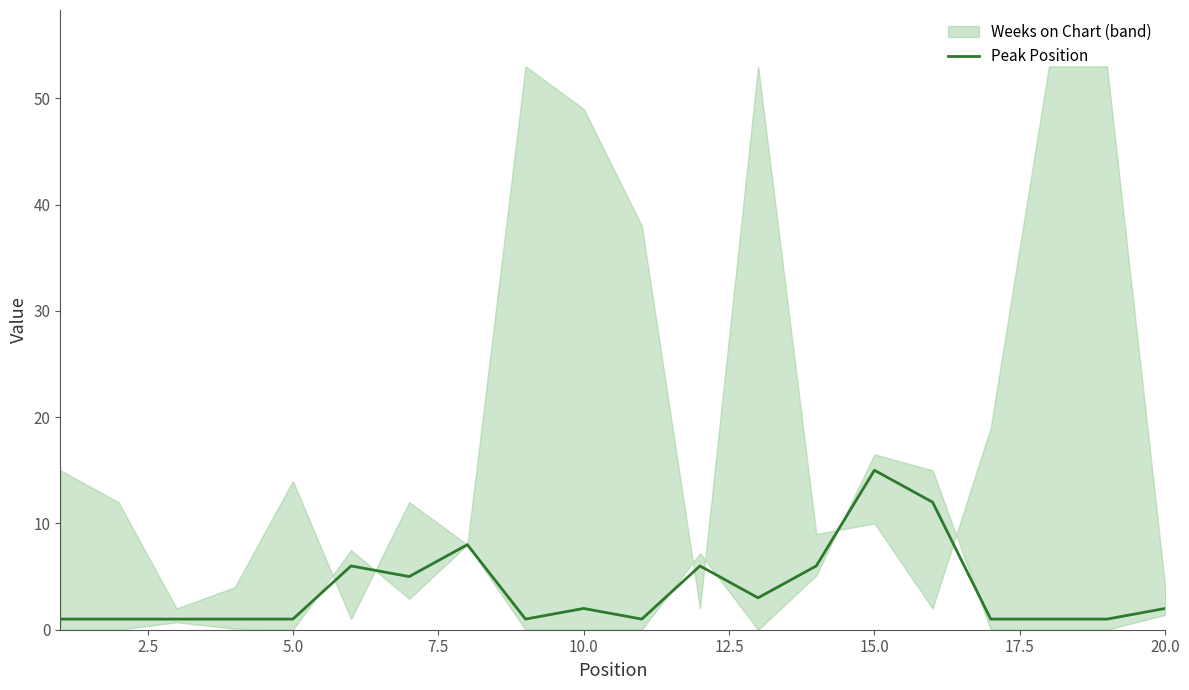

What is the highest value of the Peak Position series?

15